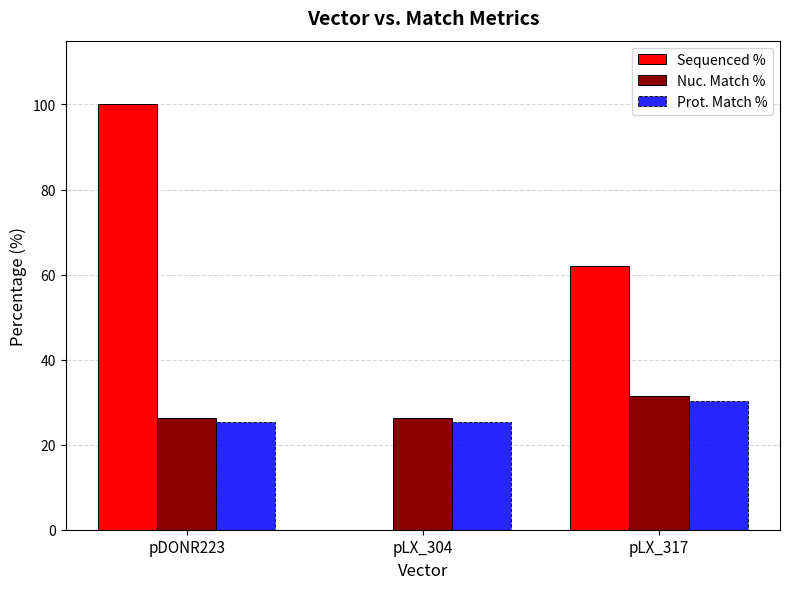

Reading right to left, list all the values displayed in this chart.

Sequenced %: 62.1	0.0	100.0
Nuc. Match %: 31.4	26.3	26.3
Prot. Match %: 30.4	25.4	25.4